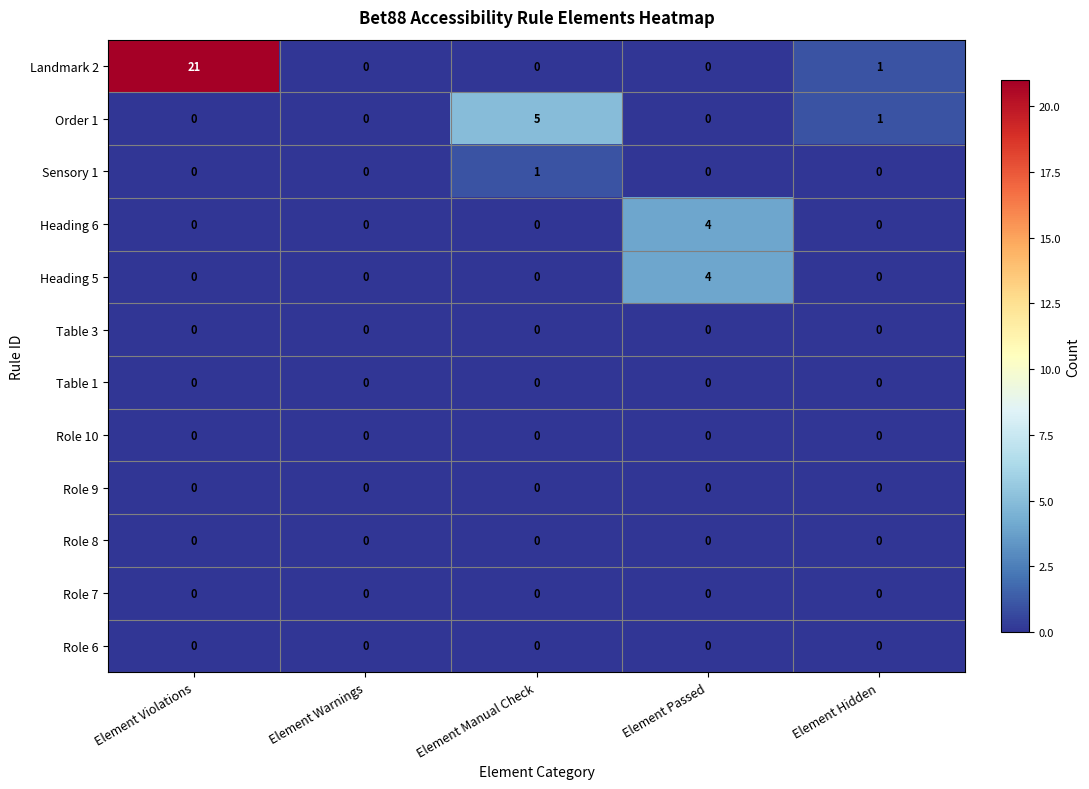

What is the average value of the Landmark 2 series?

4